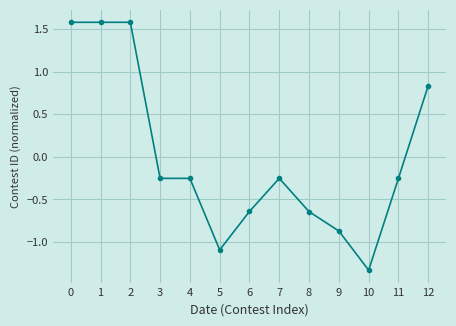

Which label corresponds to the smallest value in the chart?

10